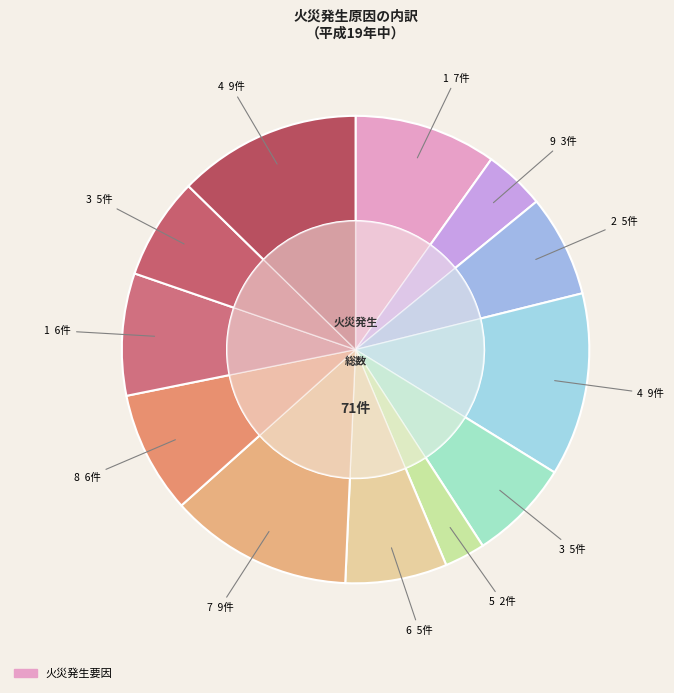

How many segments does this pie chart have?

12